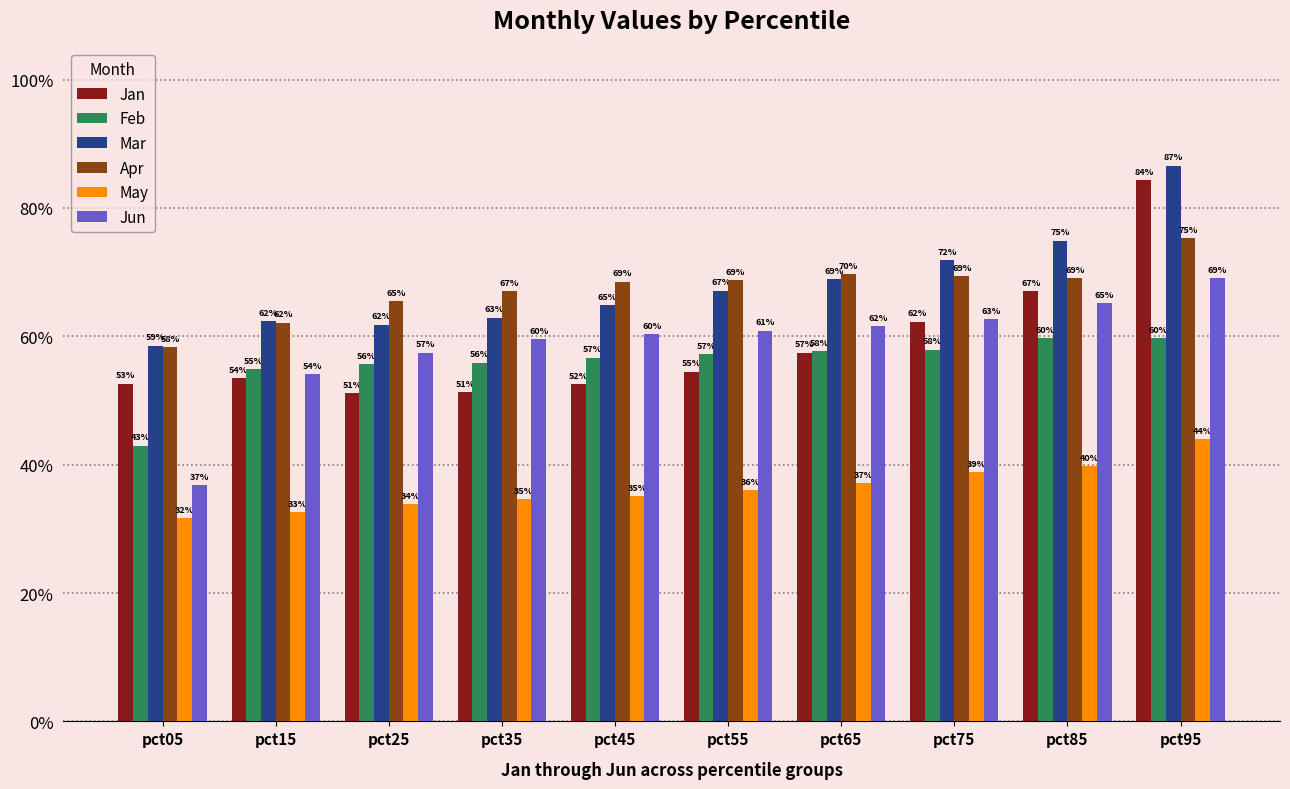

Reading right to left, extract all data points from this chart.

Jan: 0.8	0.7	0.6	0.6	0.5	0.5	0.5	0.5	0.5	0.5
Feb: 0.6	0.6	0.6	0.6	0.6	0.6	0.6	0.6	0.5	0.4
Mar: 0.9	0.7	0.7	0.7	0.7	0.6	0.6	0.6	0.6	0.6
Apr: 0.8	0.7	0.7	0.7	0.7	0.7	0.7	0.7	0.6	0.6
May: 0.4	0.4	0.4	0.4	0.4	0.4	0.3	0.3	0.3	0.3
Jun: 0.7	0.7	0.6	0.6	0.6	0.6	0.6	0.6	0.5	0.4